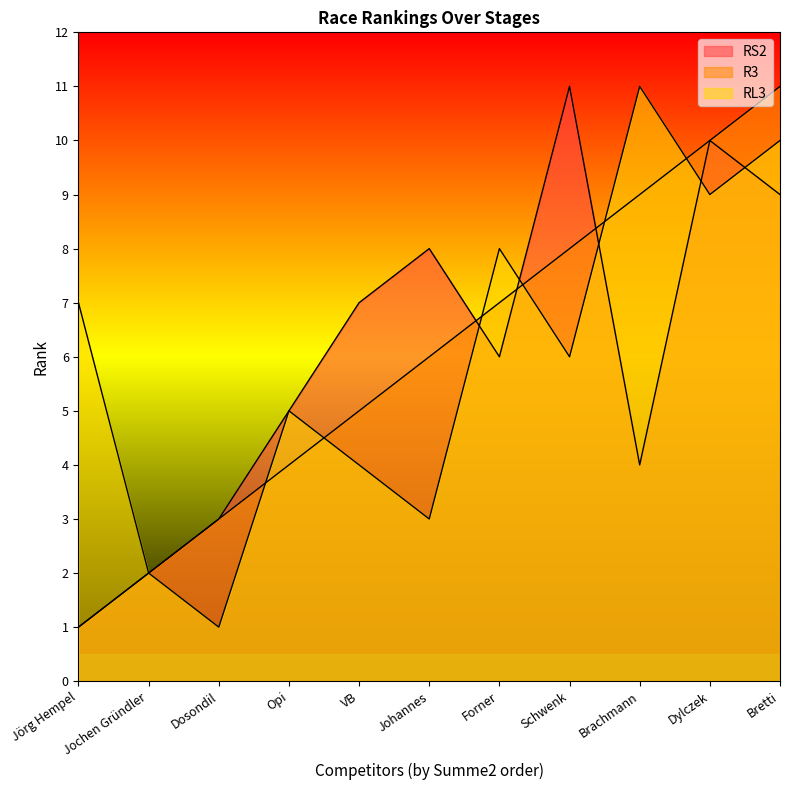

What is the difference between the maximum and minimum values in the RS2 series?

10